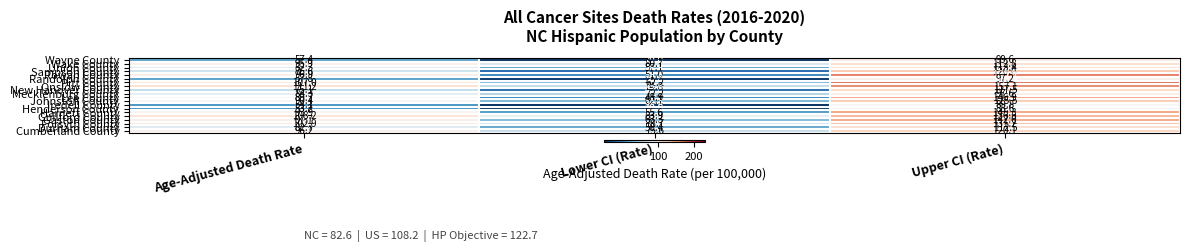

Which series changed the most between Lower CI (Rate) and Upper CI (Rate)?

Rowan County